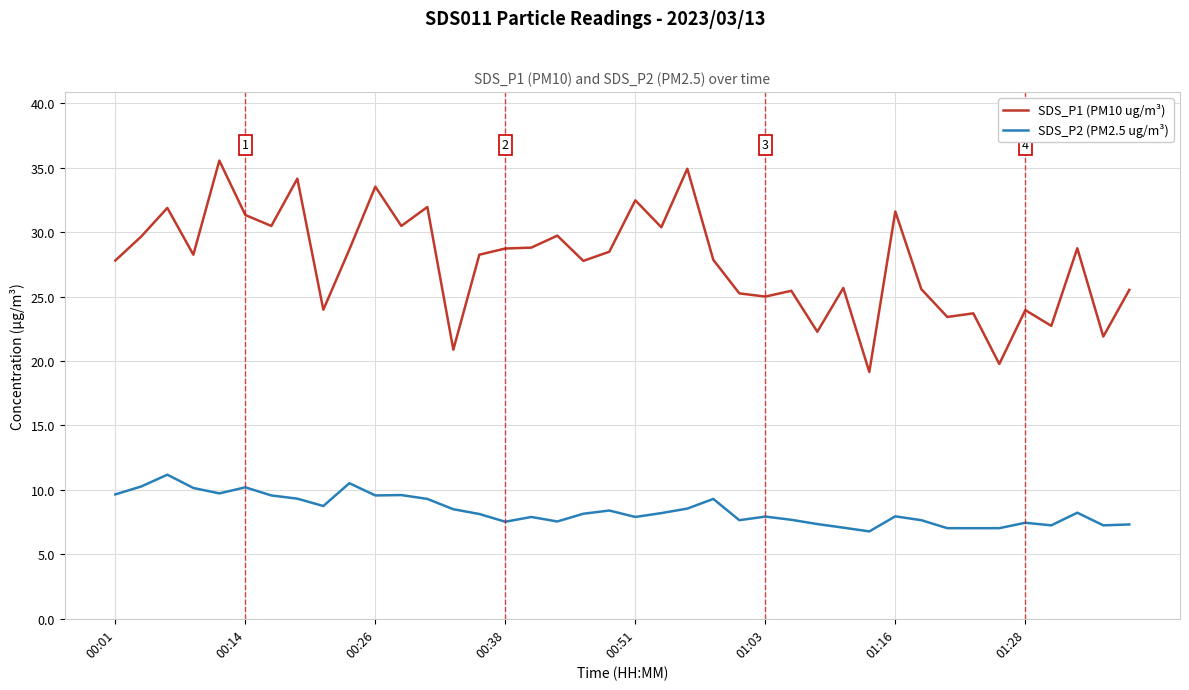

Which series has the largest range (max minus min)?

SDS_P1 (PM10 ug/m³)